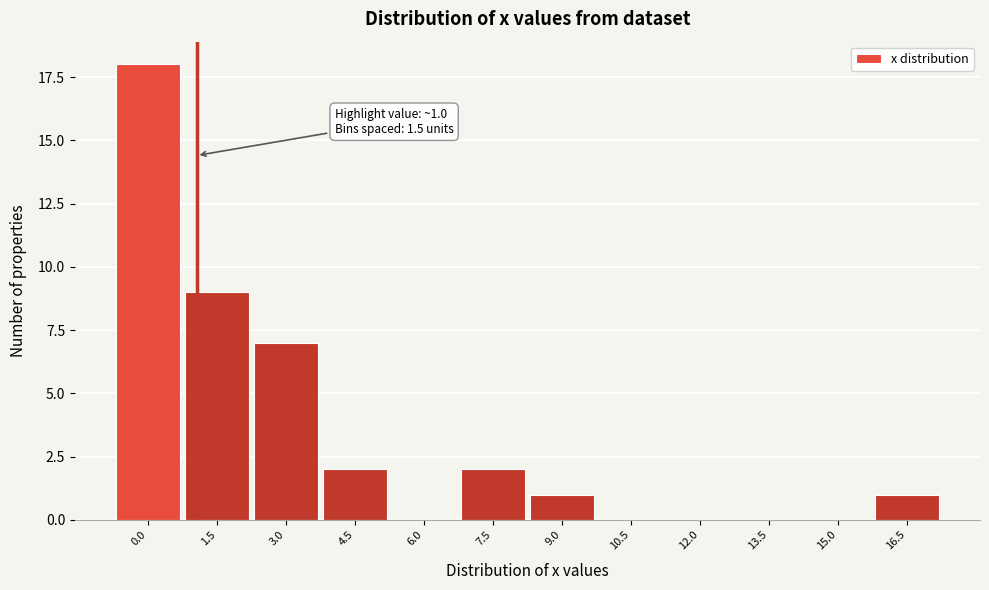

Reading right to left, list all the values displayed in this chart.

16.5=1	15.0=0	13.5=0	12.0=0	10.5=0	9.0=1	7.5=2	6.0=0	4.5=2	3.0=7	1.5=9	0.0=18